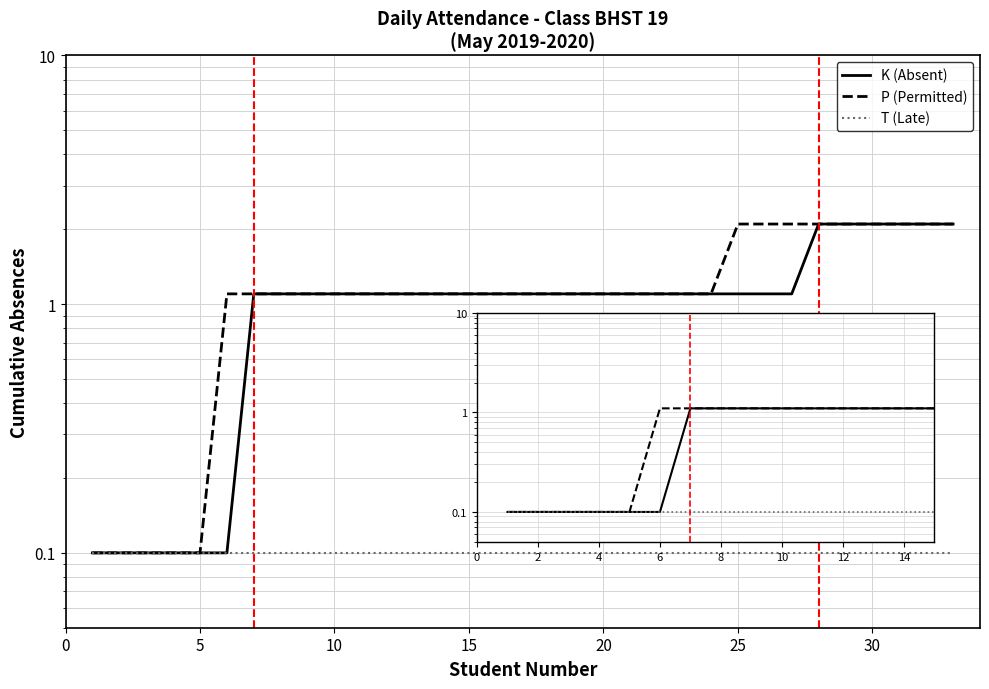

What is the maximum value shown in the chart?

2.1